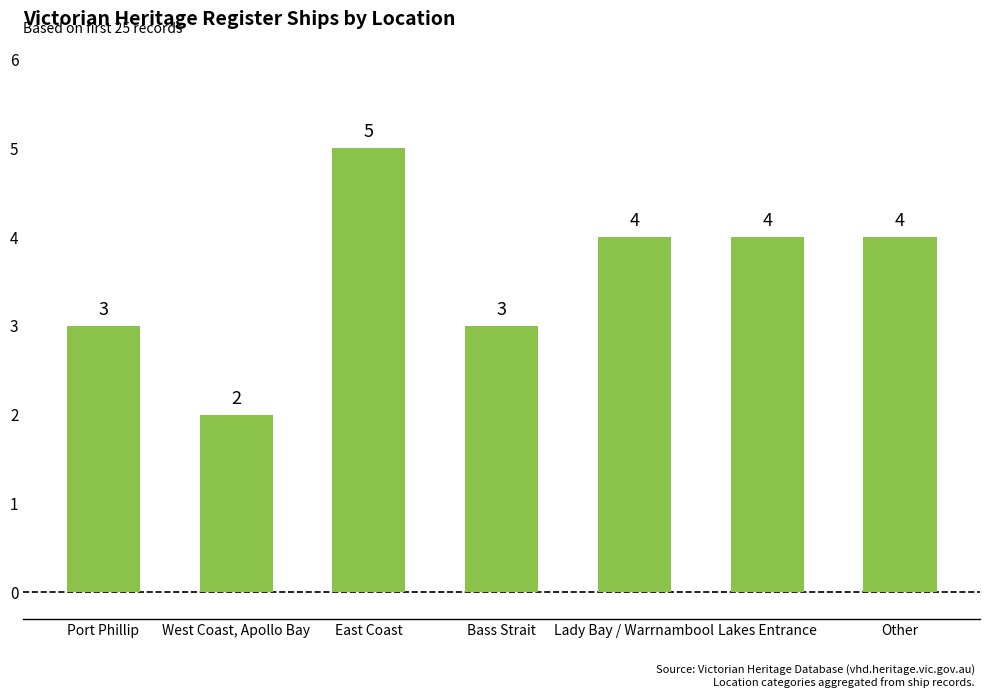

How many data points does each series have?

7